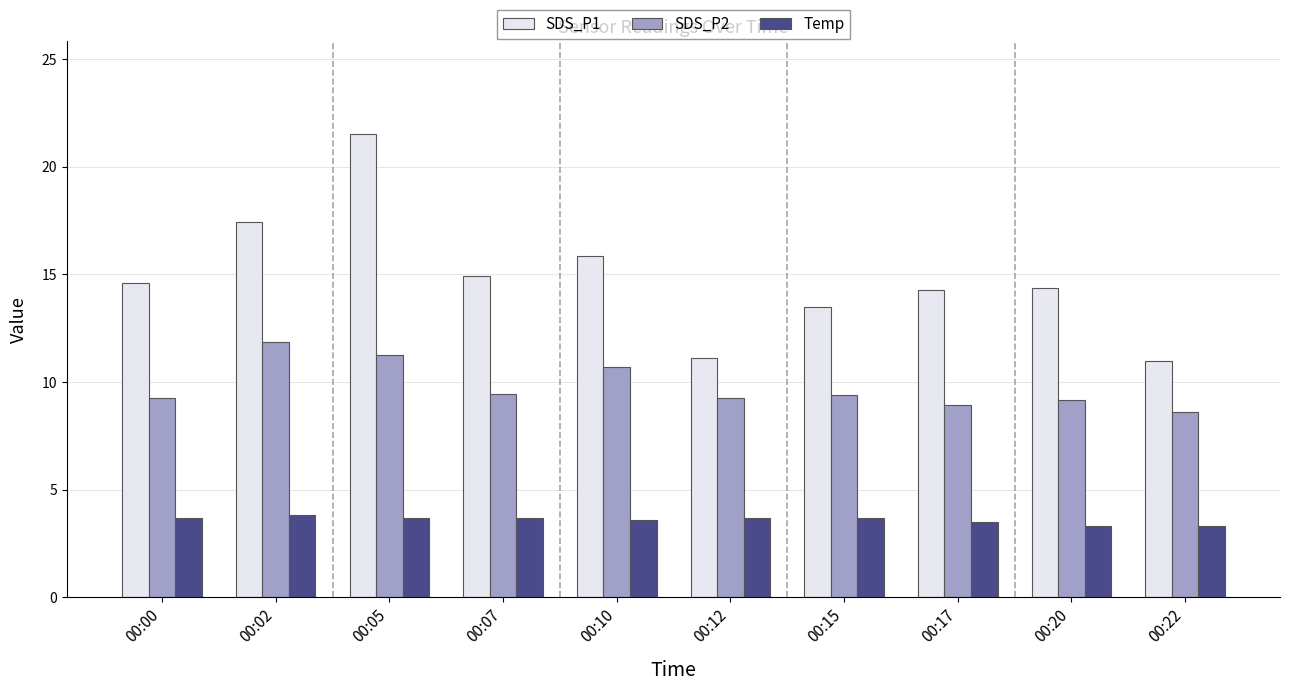

Which series has the widest spread of values?

SDS_P1